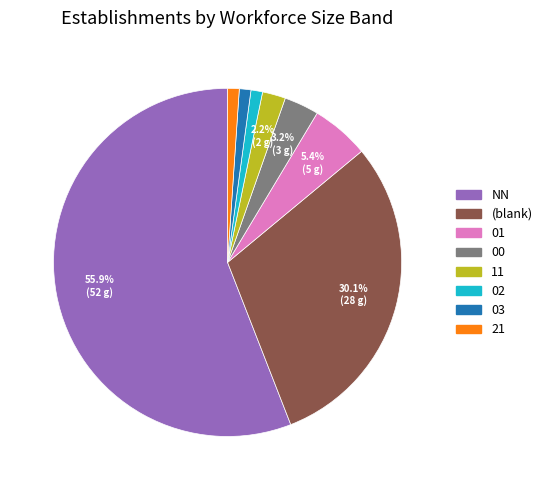

Is there any slice that represents more than half of the pie?

Yes